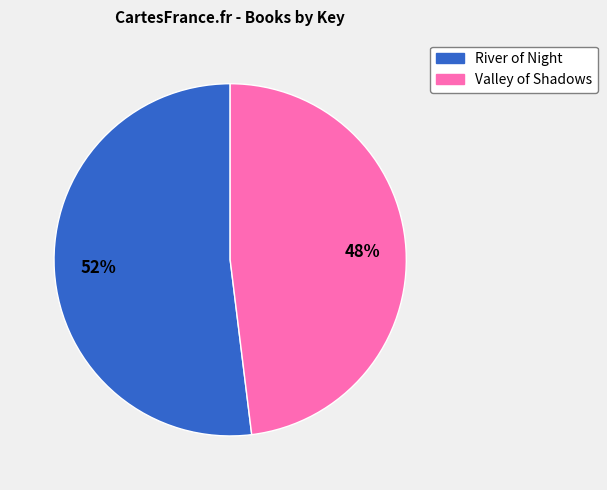

Is it true that River of Night is 52% of the pie?

True